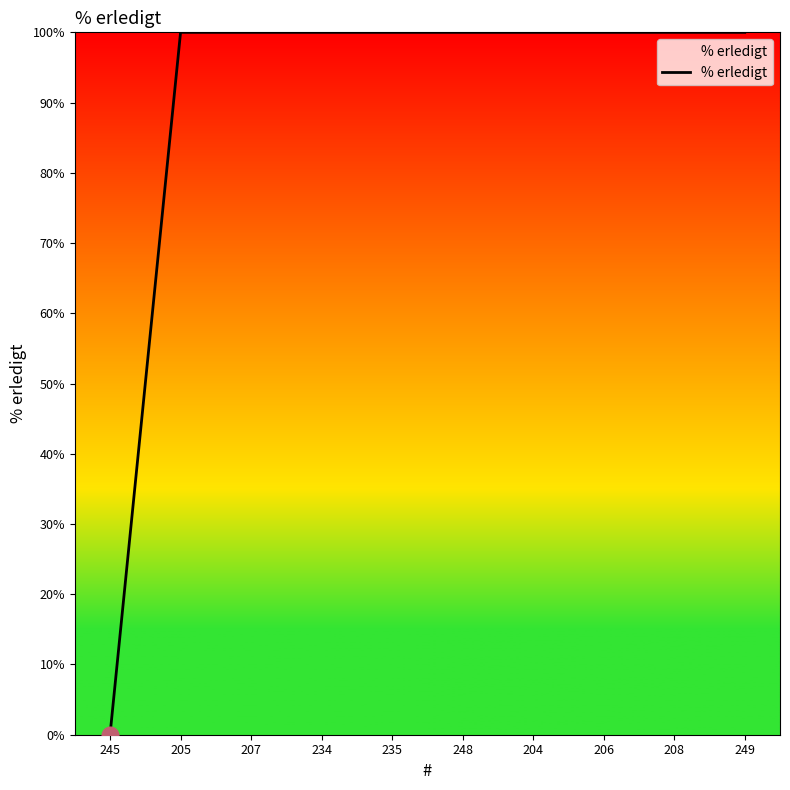

Reading left to right, what are all the values shown in this chart?

245=0	205=100	207=100	234=100	235=100	248=100	204=100	206=100	208=100	249=100